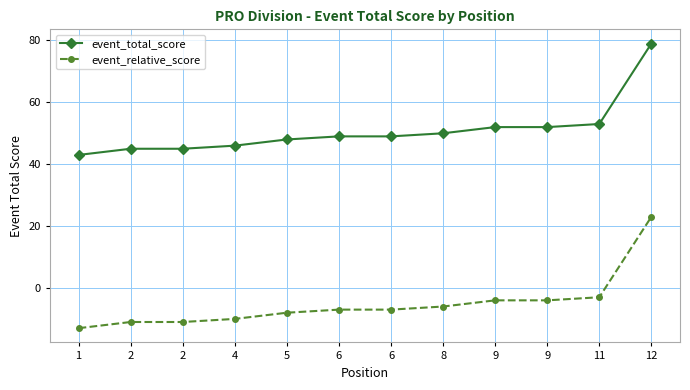

The event_total_score series shows 31 at 2. True or false?

False